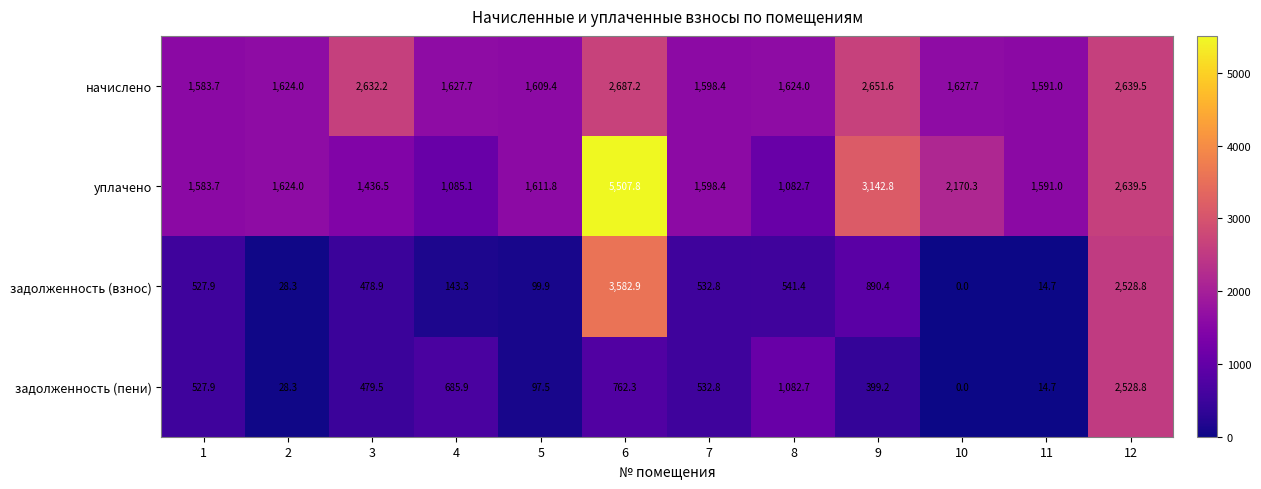

How many data points does each series have?

12